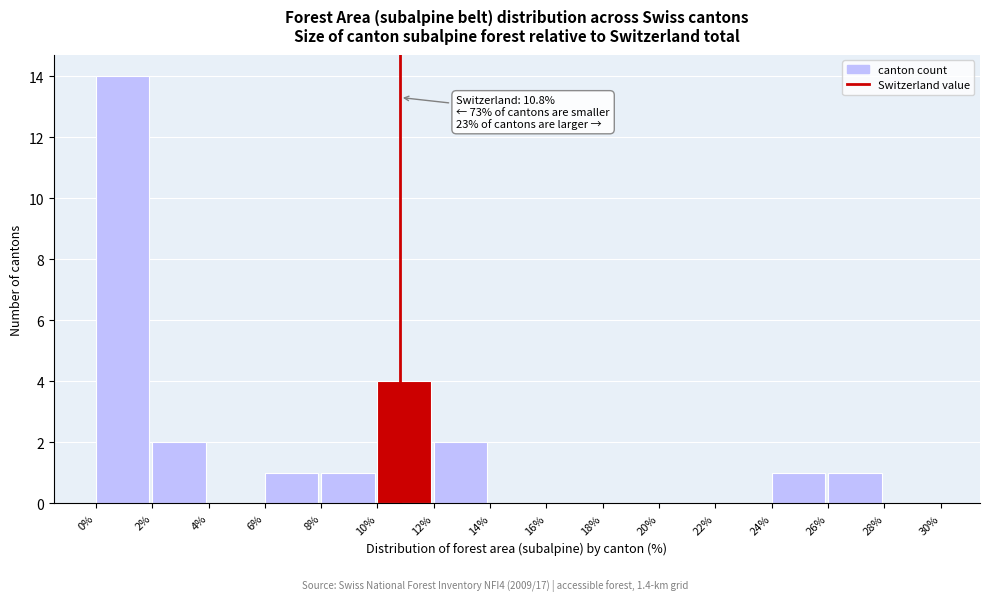

Which range on the x-axis has the tallest bar?

0% to 2%